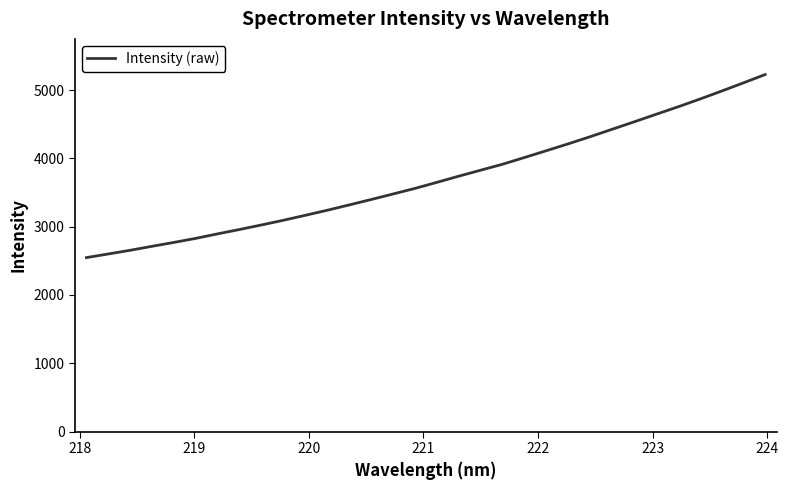

What is the difference between the maximum and minimum values?

2680.1